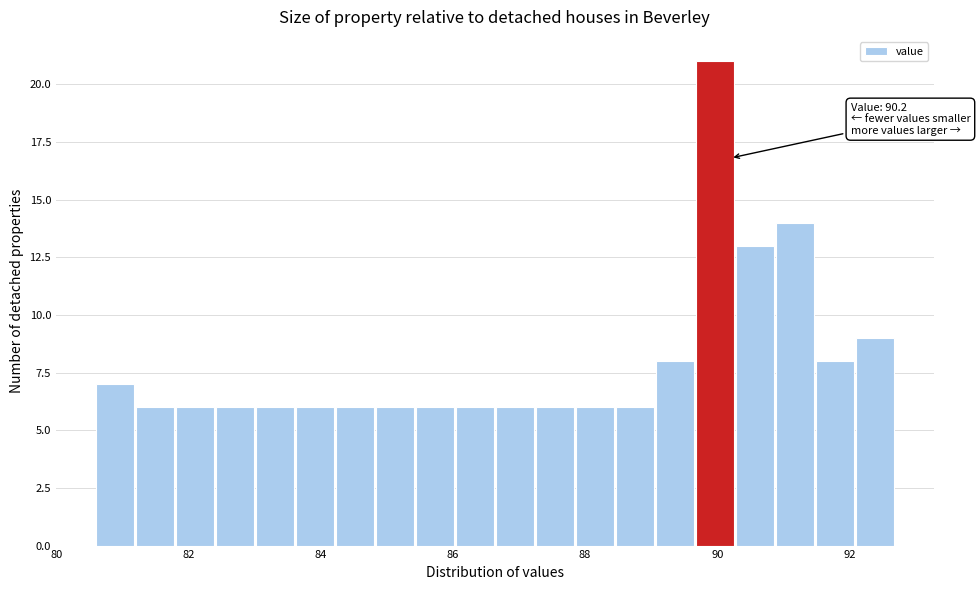

Read against the x-axis, roughly where is the centre of the tallest bar?

90.0